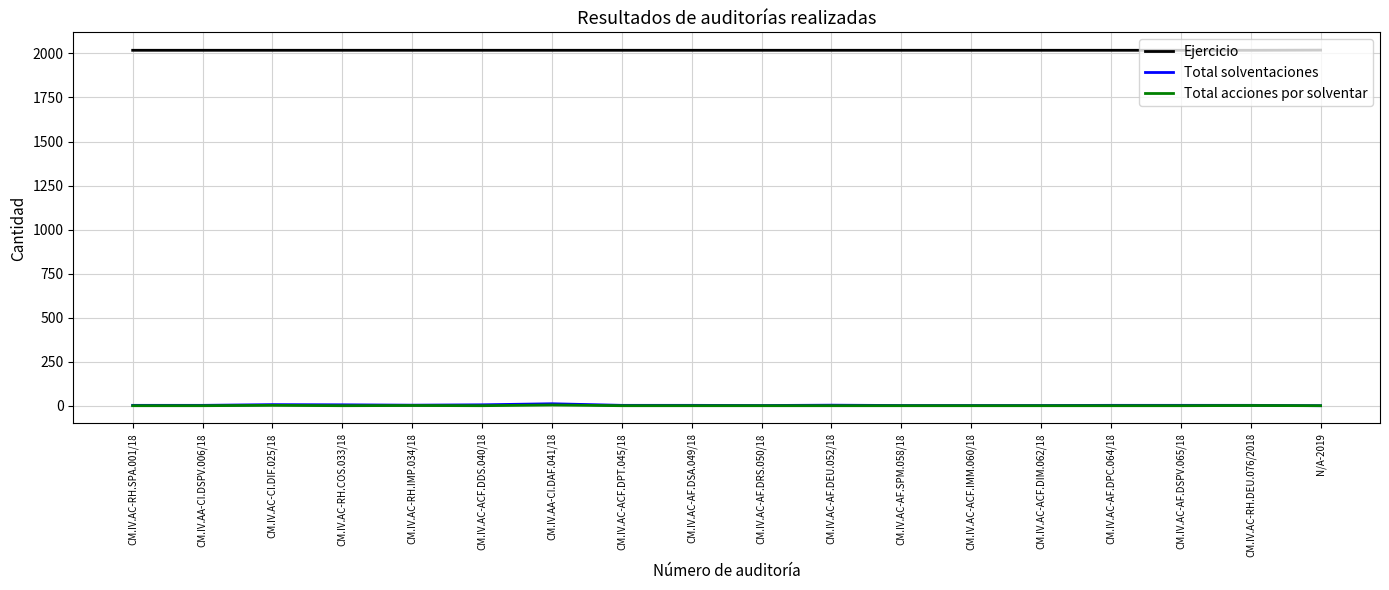

True or false: Ejercicio and Total solventaciones cross at least once.

False